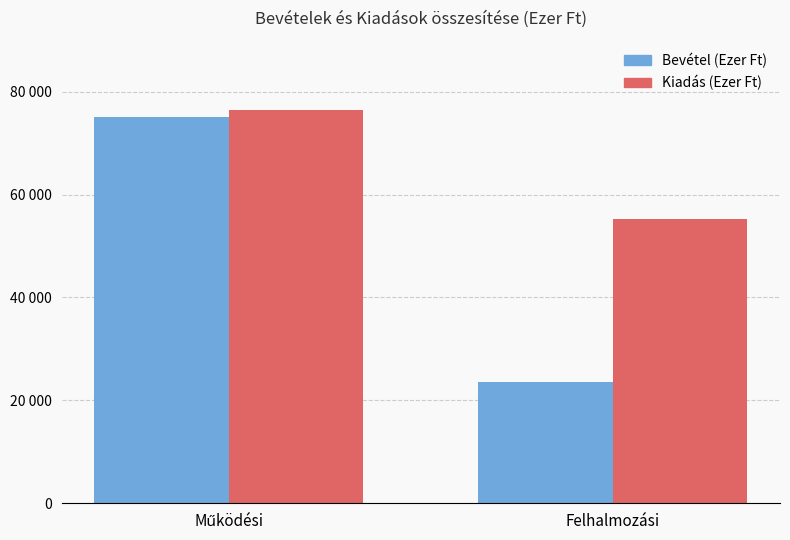

Which category has the highest value in the Kiadás (Ezer Ft) series?

Működési